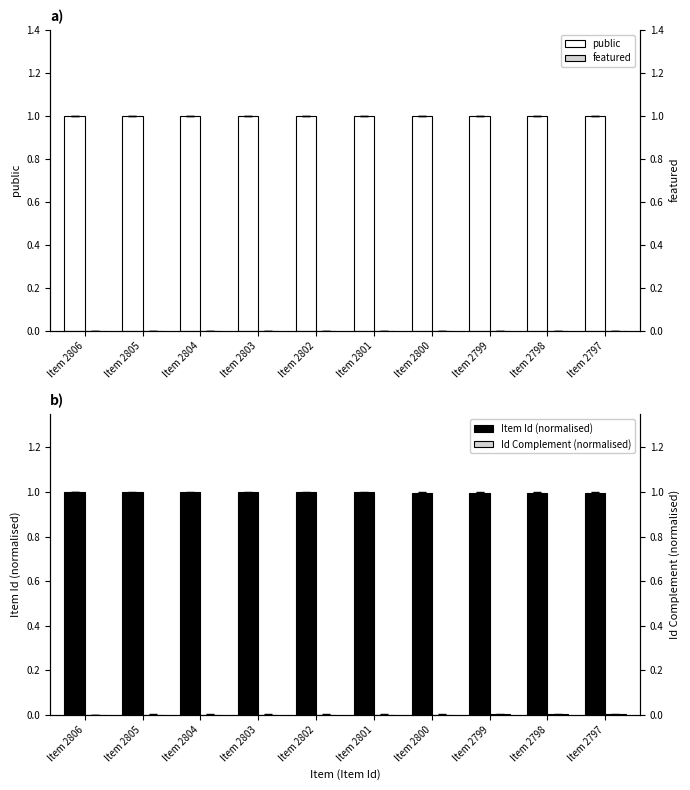

At Item 2804, list the series in order from smallest to largest.

featured, Id Complement (normalised), Item Id (normalised), public